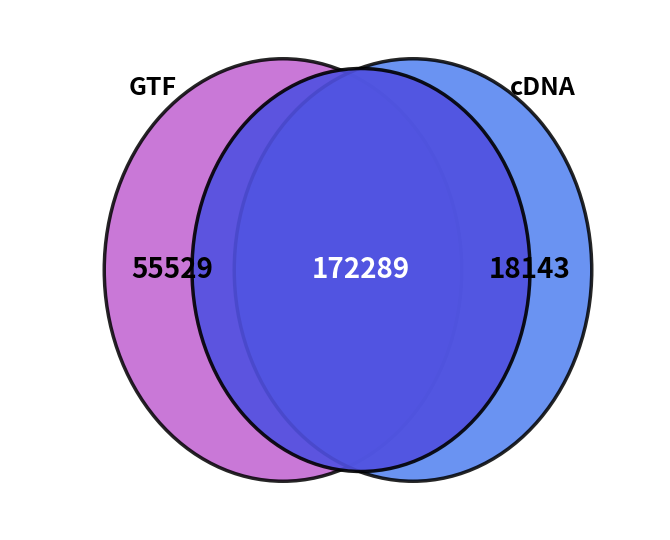

Between 19 and 29, which is larger?

29